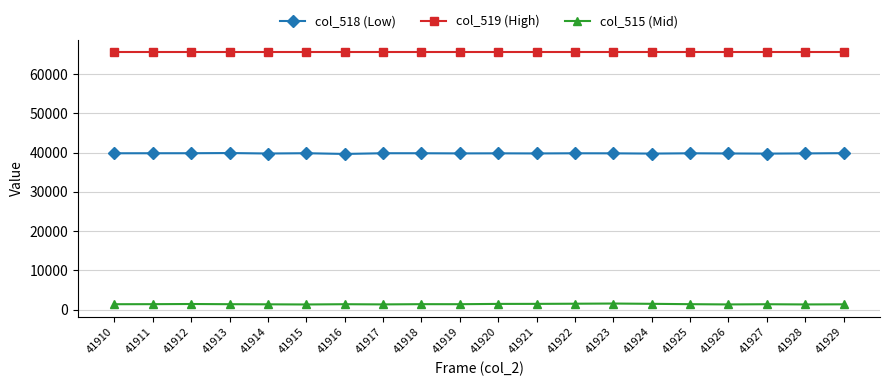

Does the chart have visible grid lines?

Yes